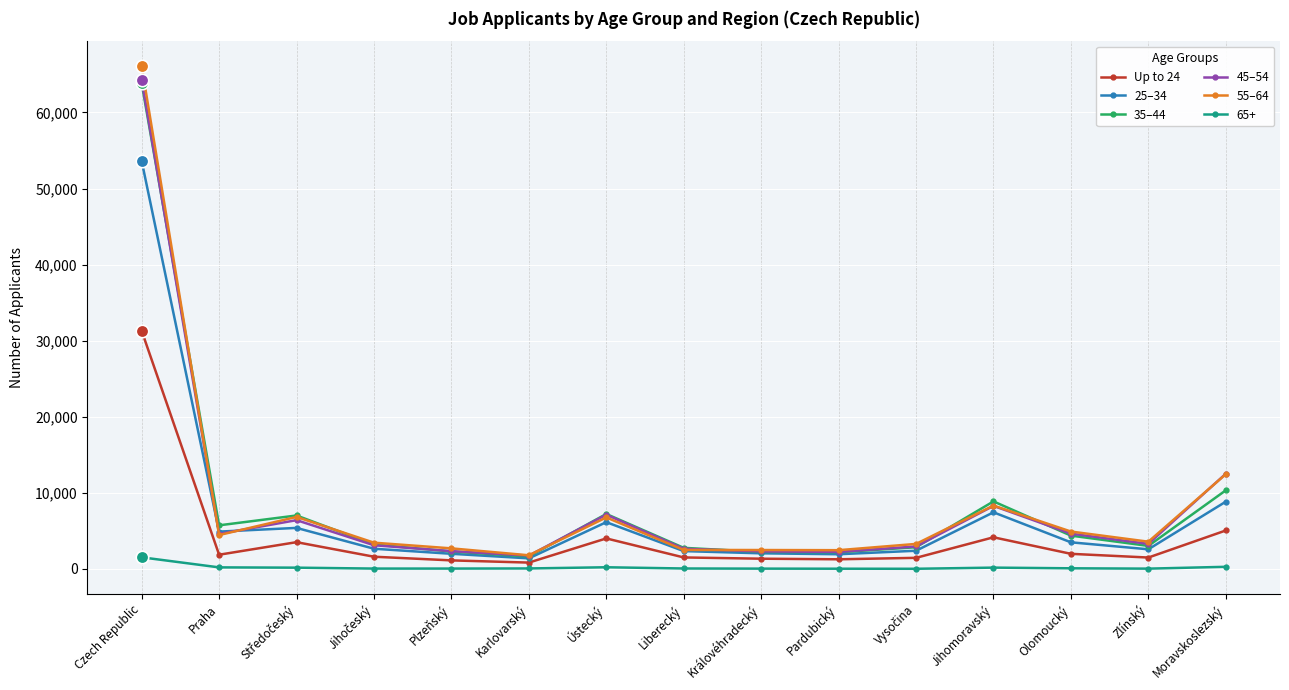

Is the value of 25–34 at Liberecký greater than the value of 35–44 at Jihomoravský?

No